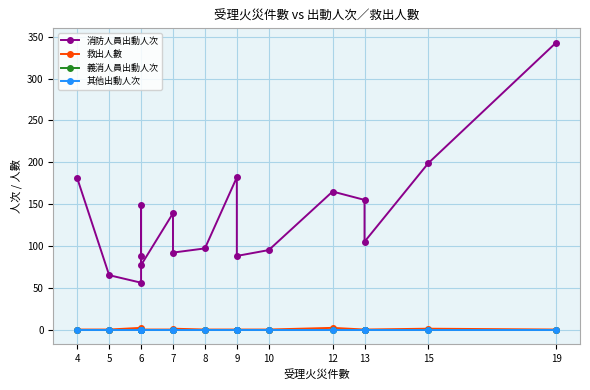

Rank the series at 7 from highest to lowest value.

消防人員出動人次, 救出人數, 義消人員出動人次, 其他出動人次